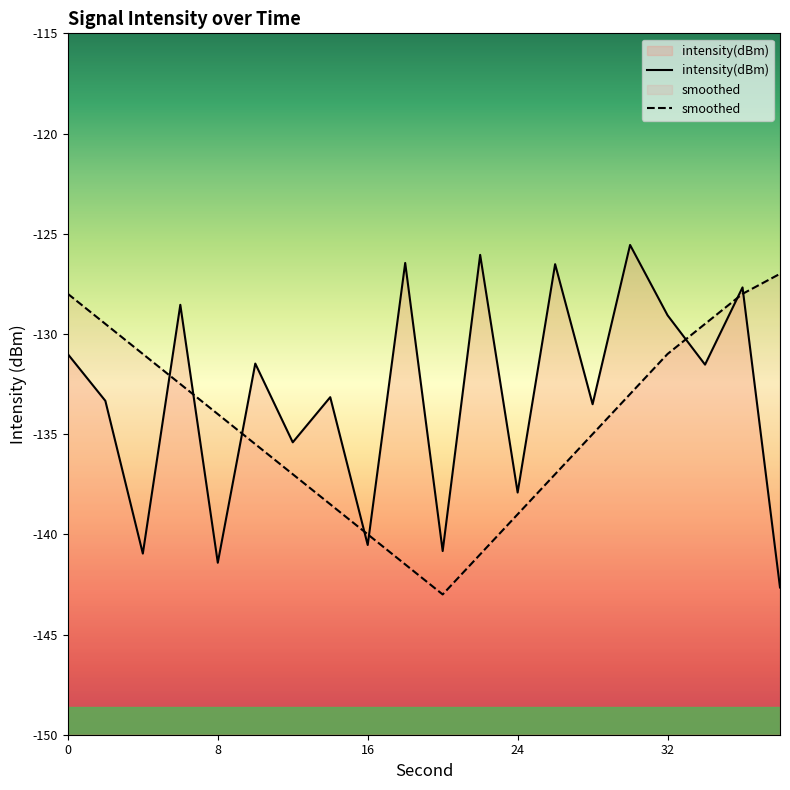

How many data points does each series have?

20